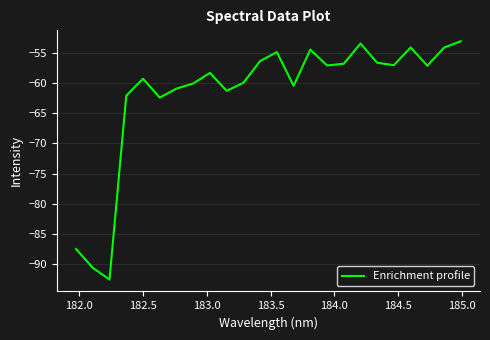

What is the difference between the second highest and minimum values?

39.2